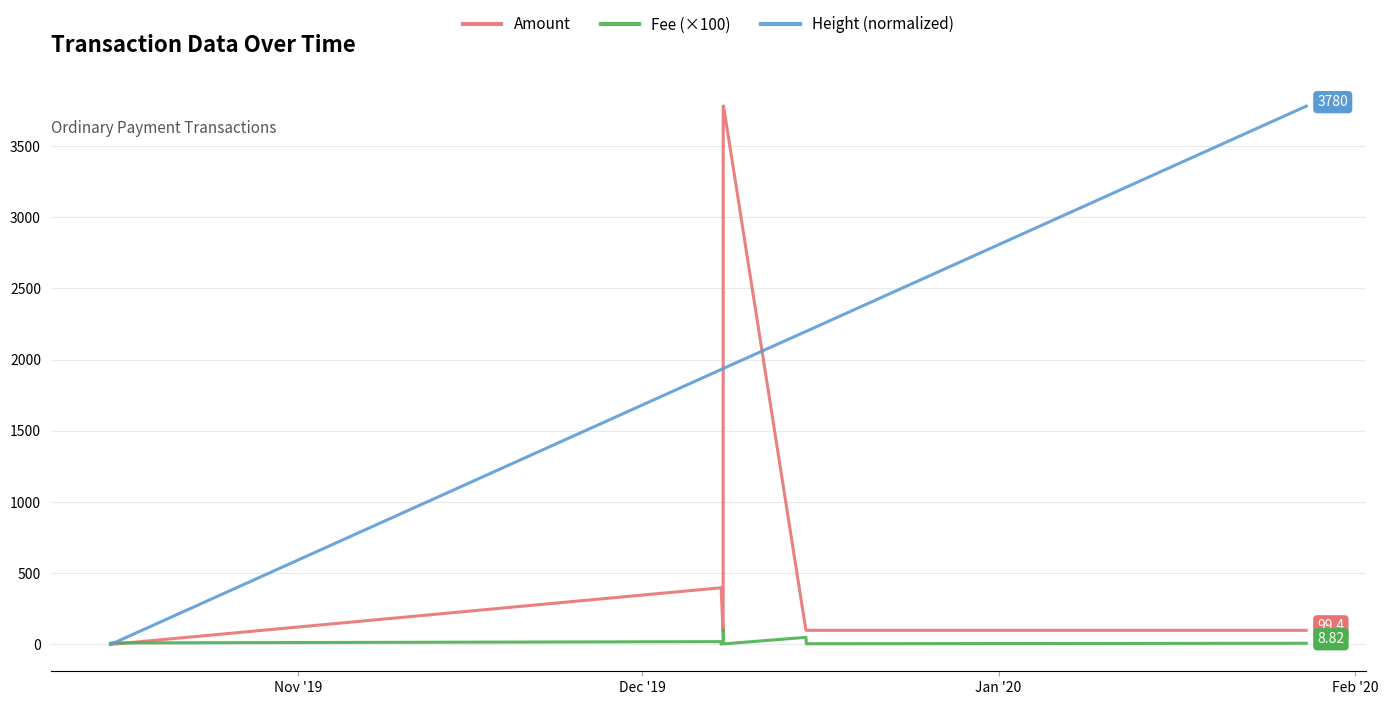

Which series has the largest range (max minus min)?

Amount